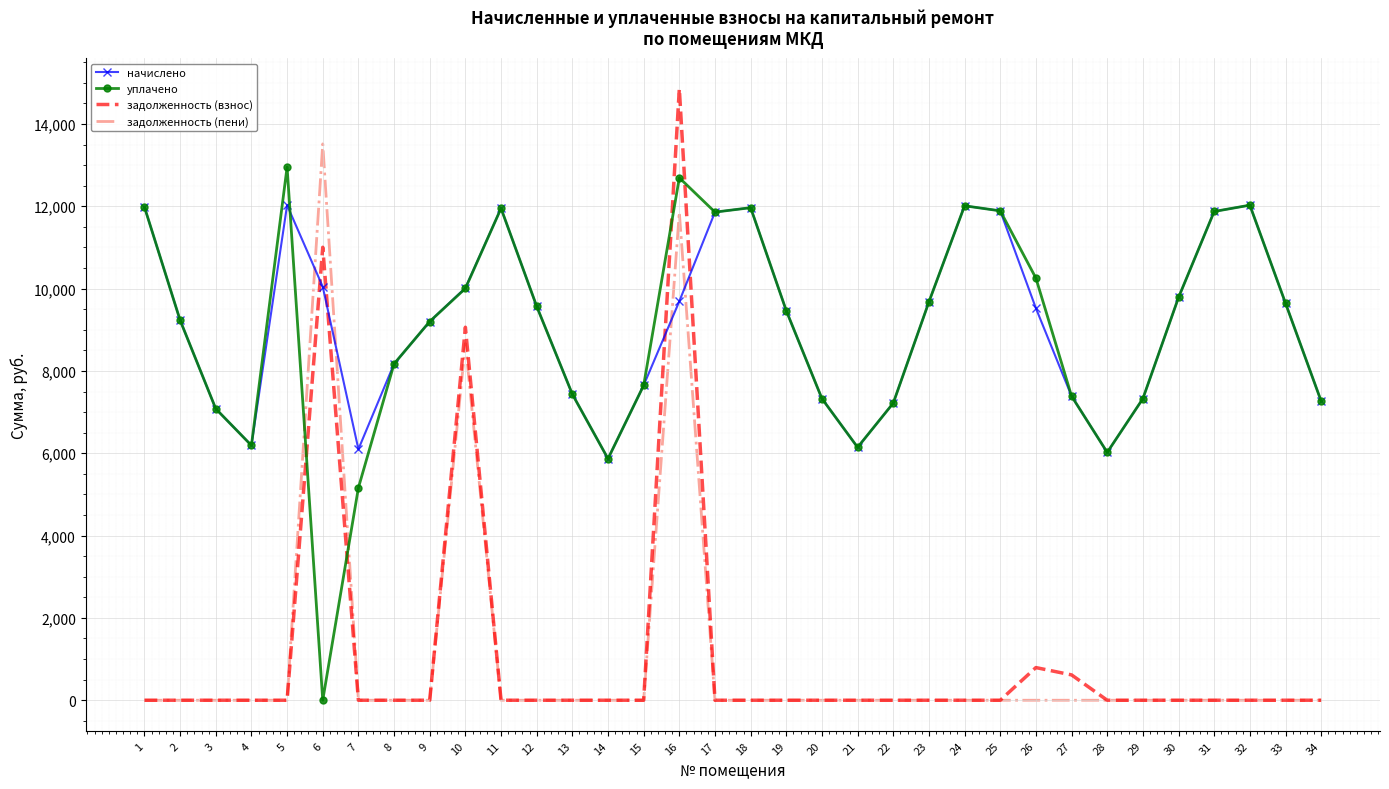

How many times do задолженность (взнос) and начислено cross each other?

4